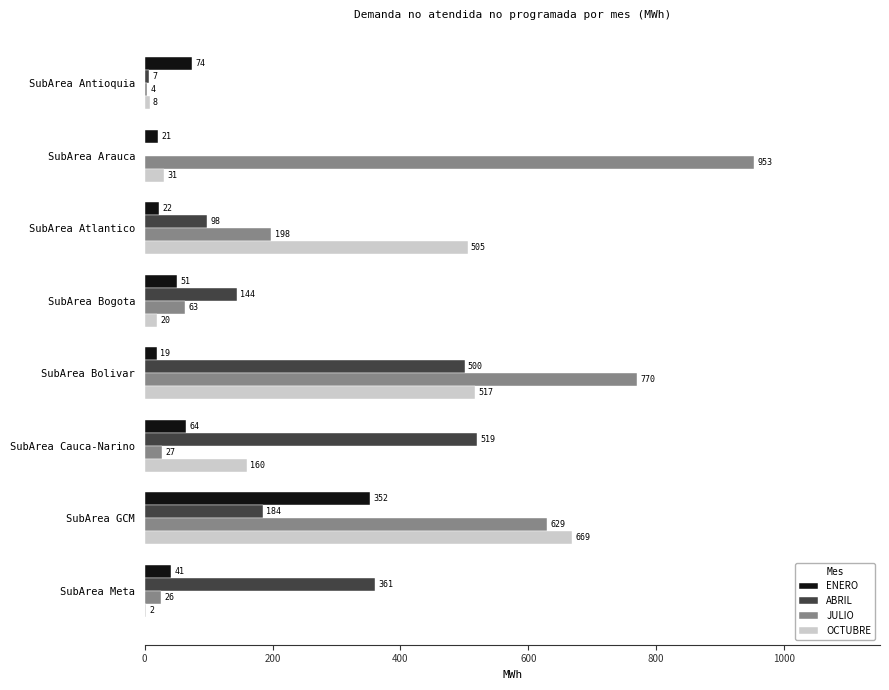

At which category is the sum across all series the highest?

SubArea GCM